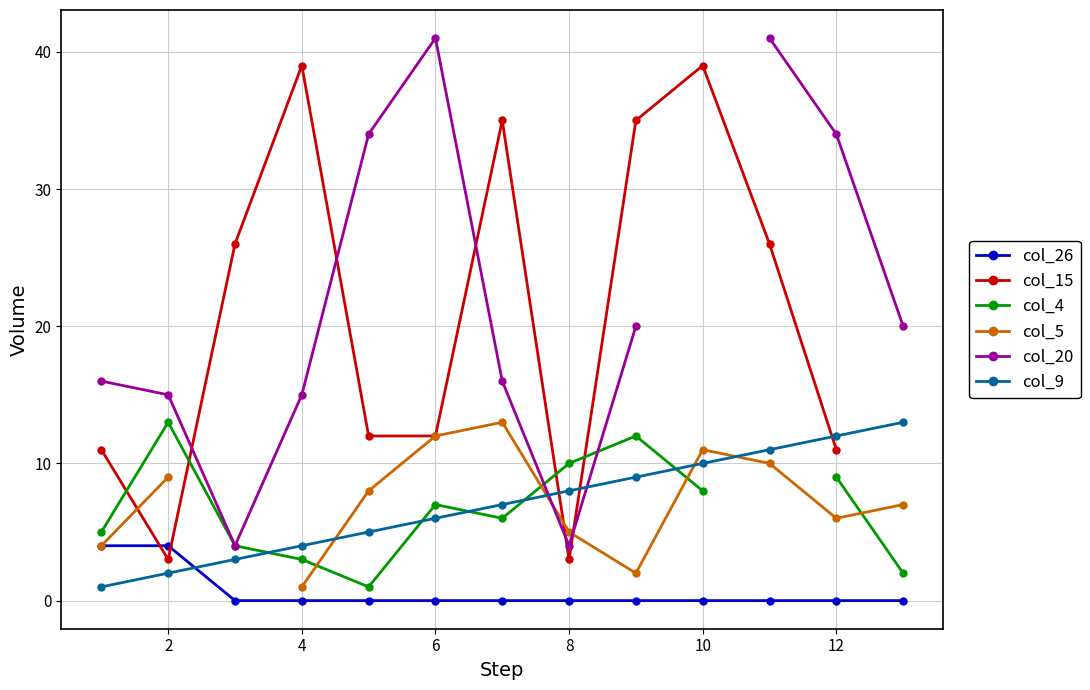

Is it true that col_26 equals 0 at 10?

True